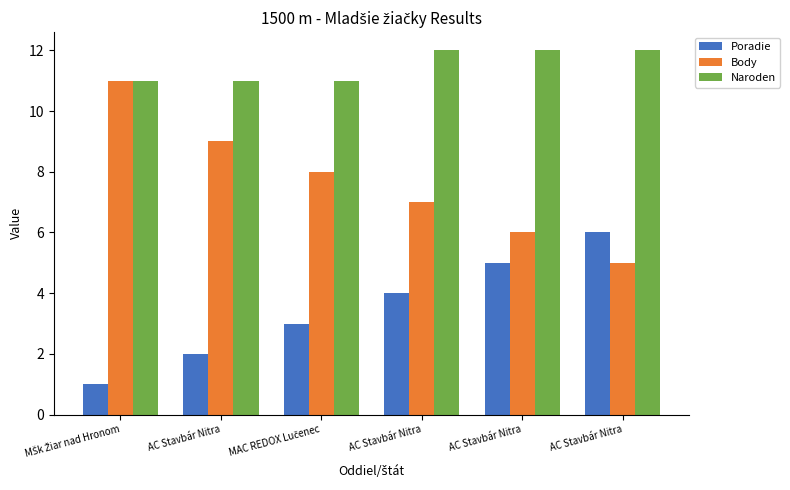

Which category has the highest value in the Body series?

MŠk Žiar nad Hronom